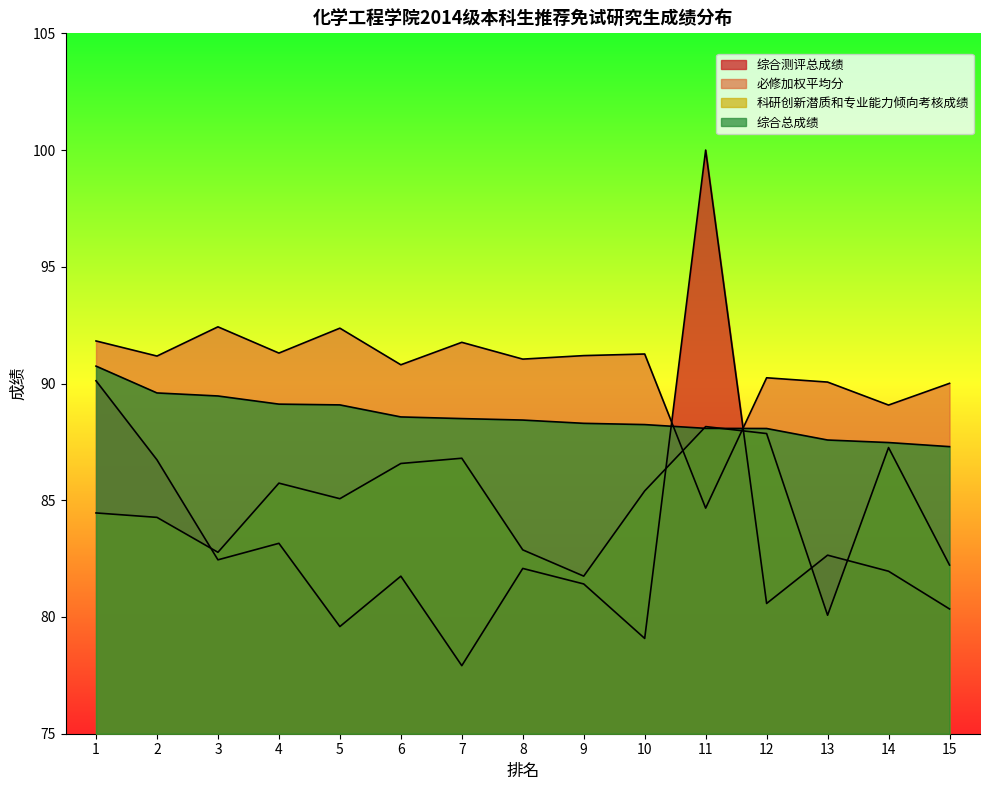

What is the difference between the second highest and minimum values in the 科研创新潜质和专业能力倾向考核成绩 series?

7.8